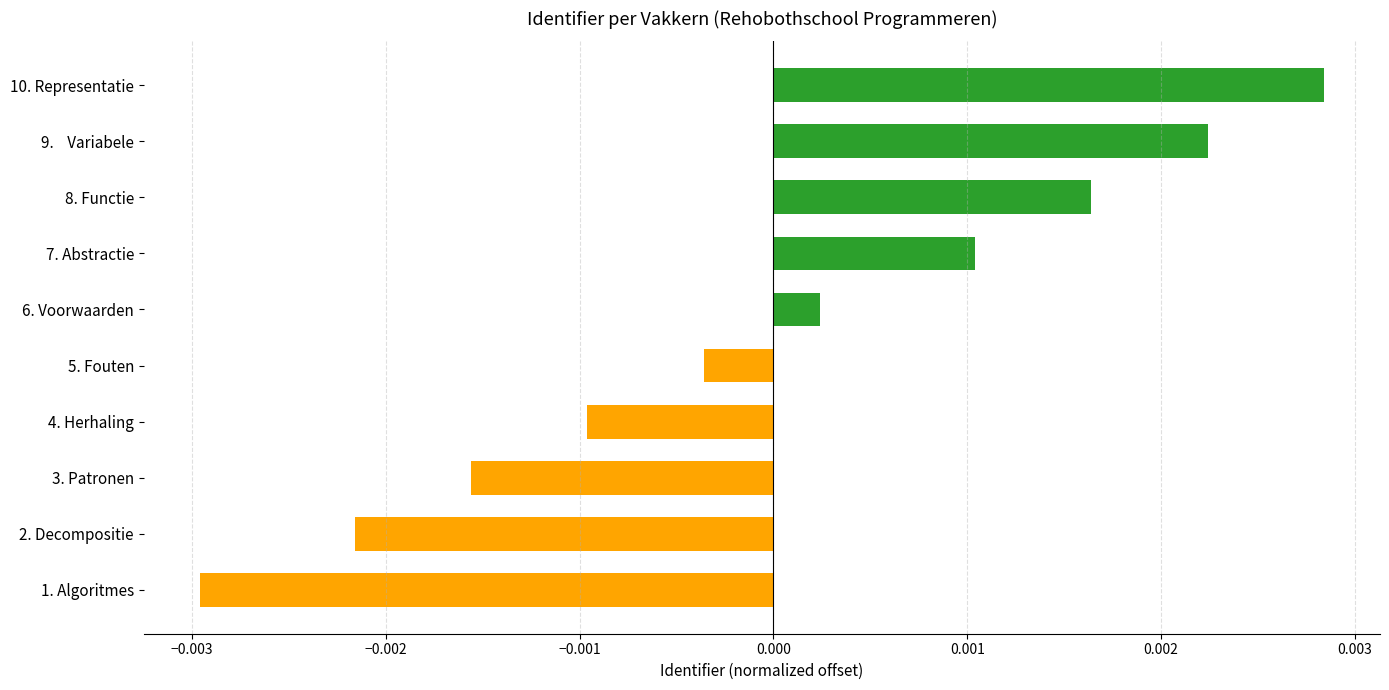

List the labels in order of value, largest first.

10. Representatie, 9.    Variabele, 8. Functie, 7. Abstractie, 6. Voorwaarden, 5. Fouten, 4. Herhaling, 3. Patronen, 2. Decompositie, 1. Algoritmes